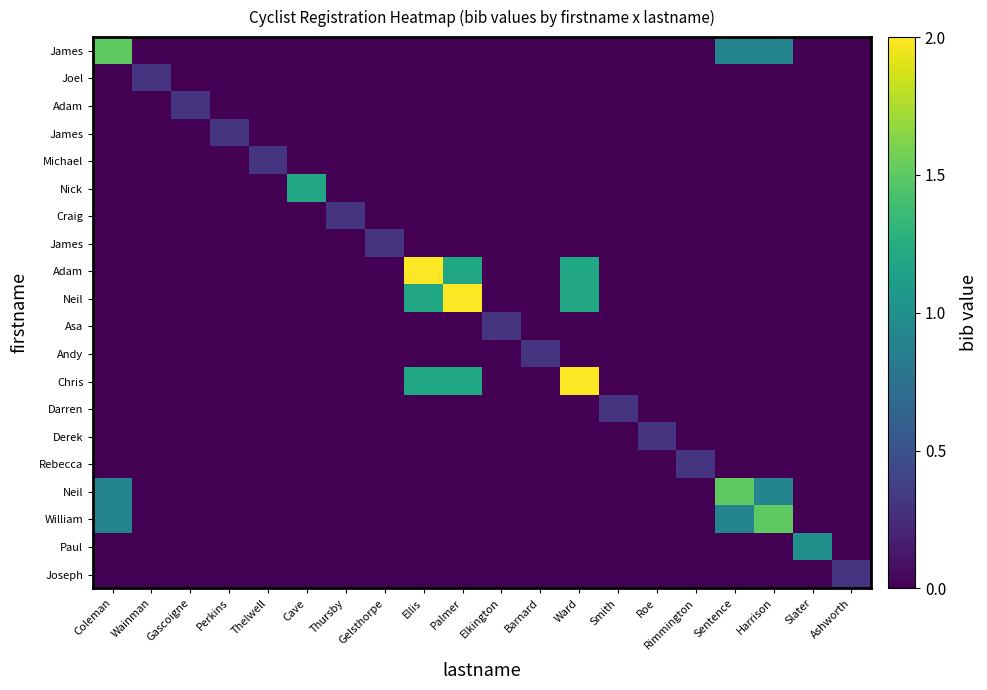

At which category does the chart reach its peak across all series?

Ellis